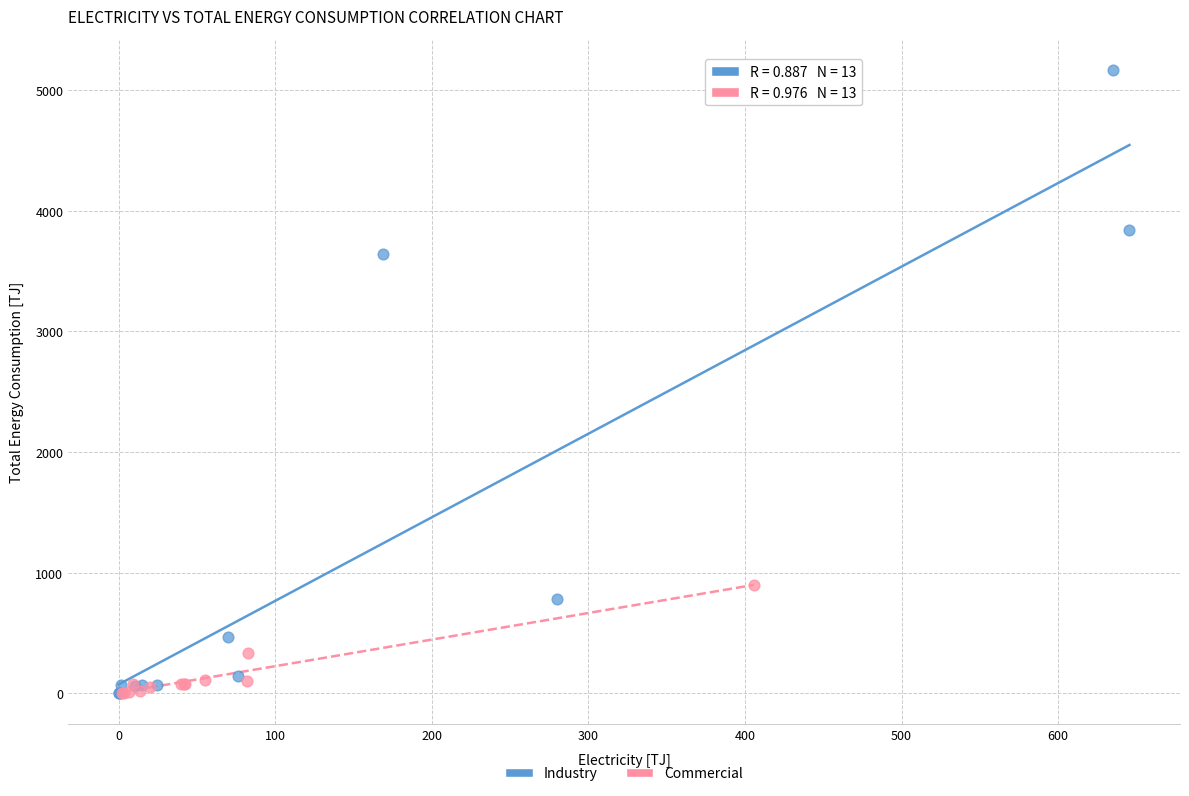

Which series has the widest spread of Y values?

Industry